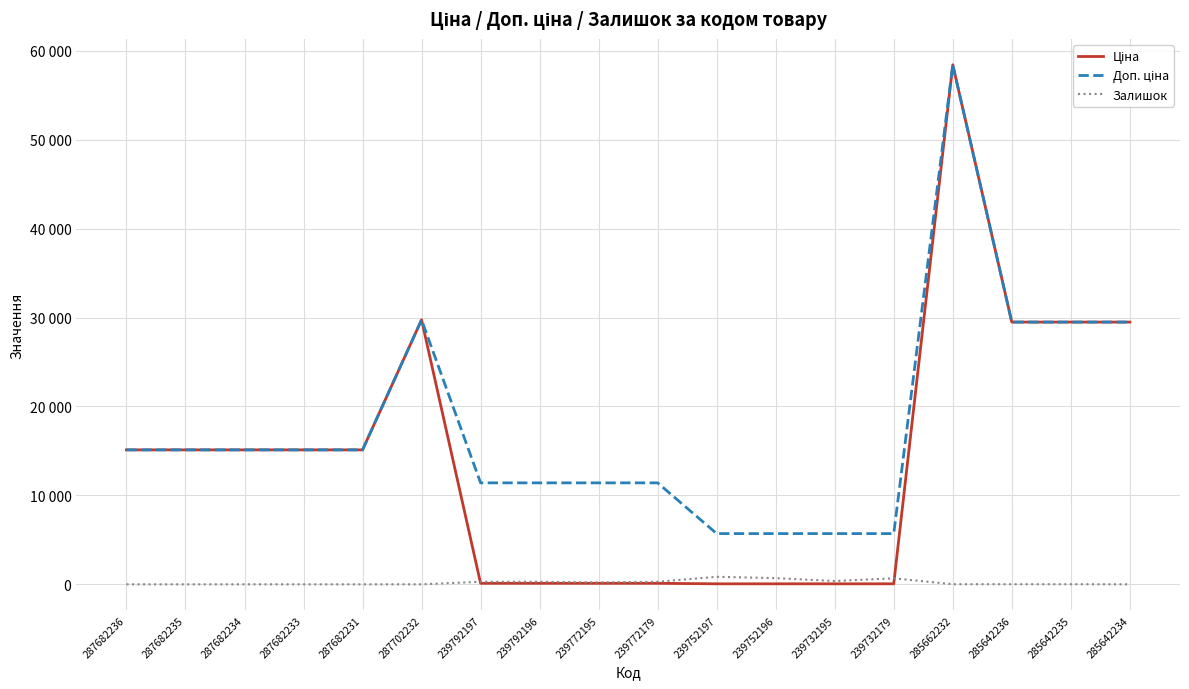

Does the chart have visible grid lines?

Yes